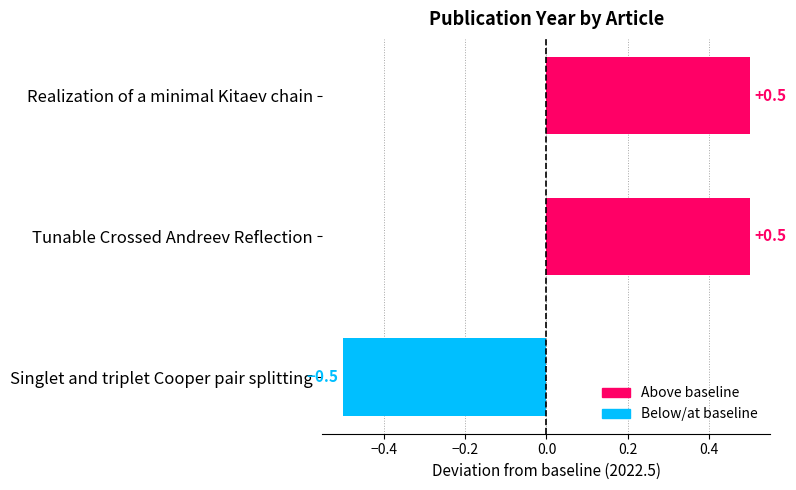

Is it true that the value at Realization of a minimal Kitaev chain is 0.9?

False